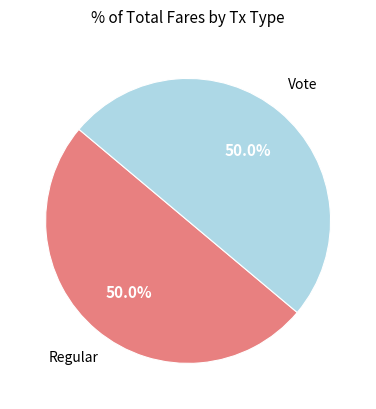

To the nearest percent, what portion does Vote represent?

50%